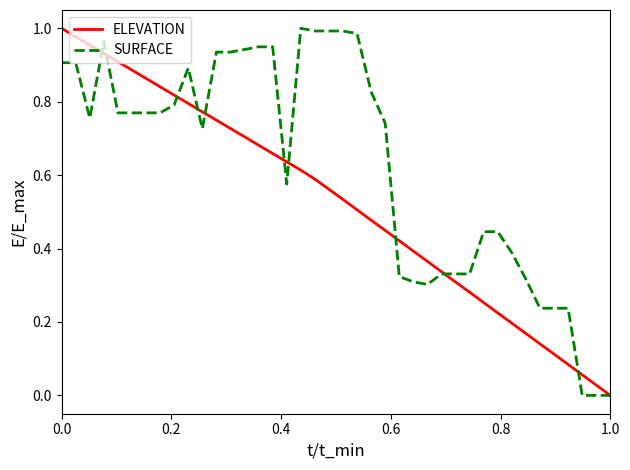

Which series has the largest total across all categories?

SURFACE